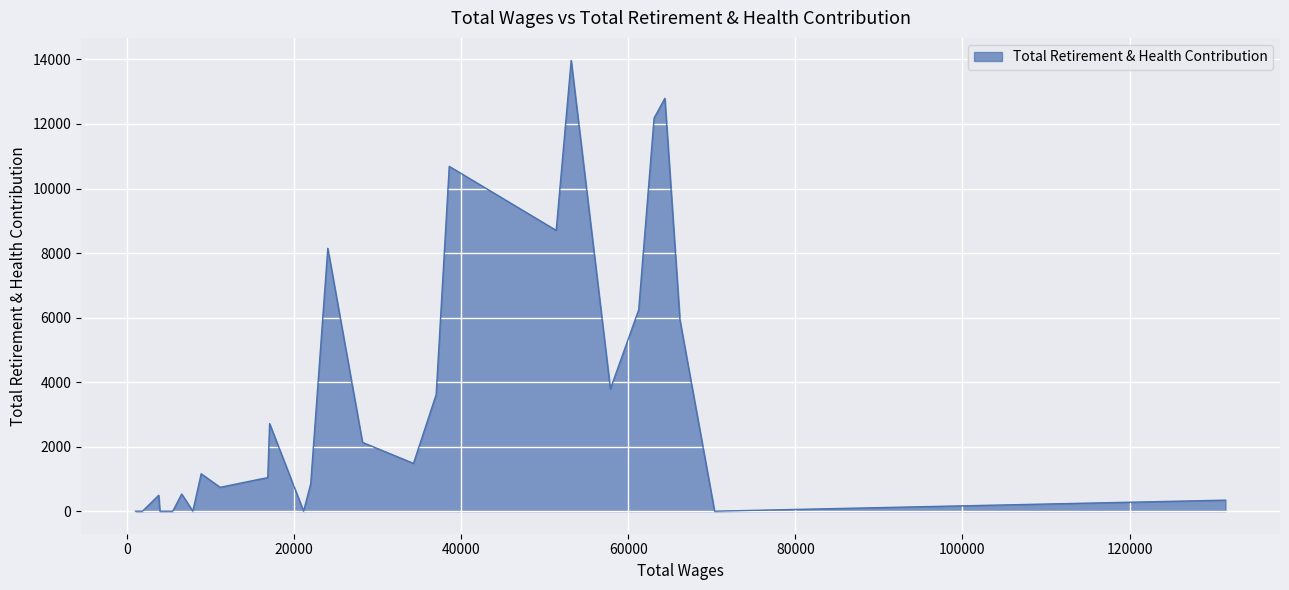

What is the sum of the values at 5504.0 and 61261.0?

6239